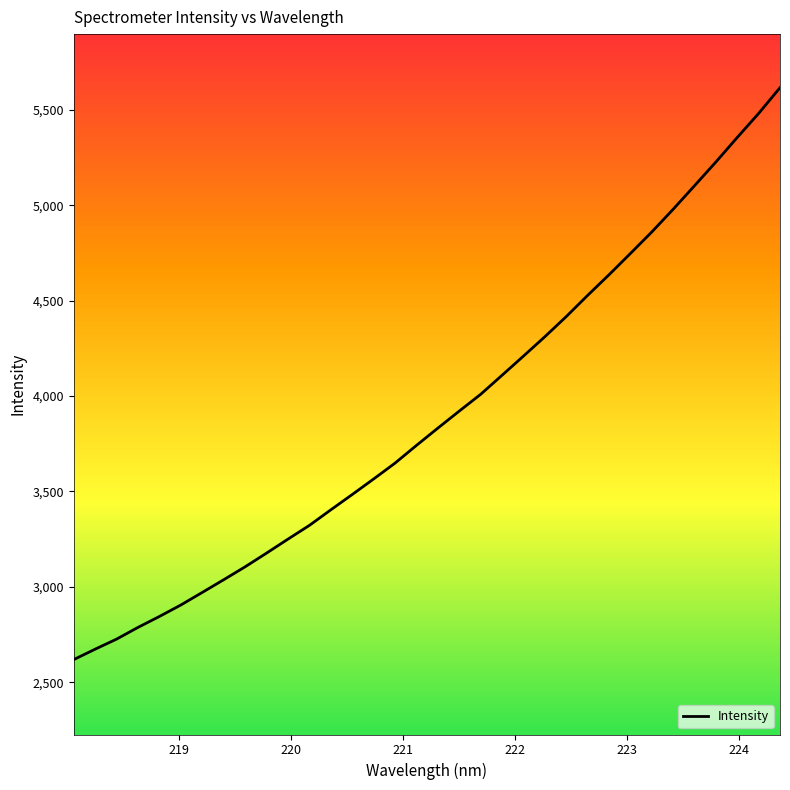

What is the greatest value displayed?

5616.1